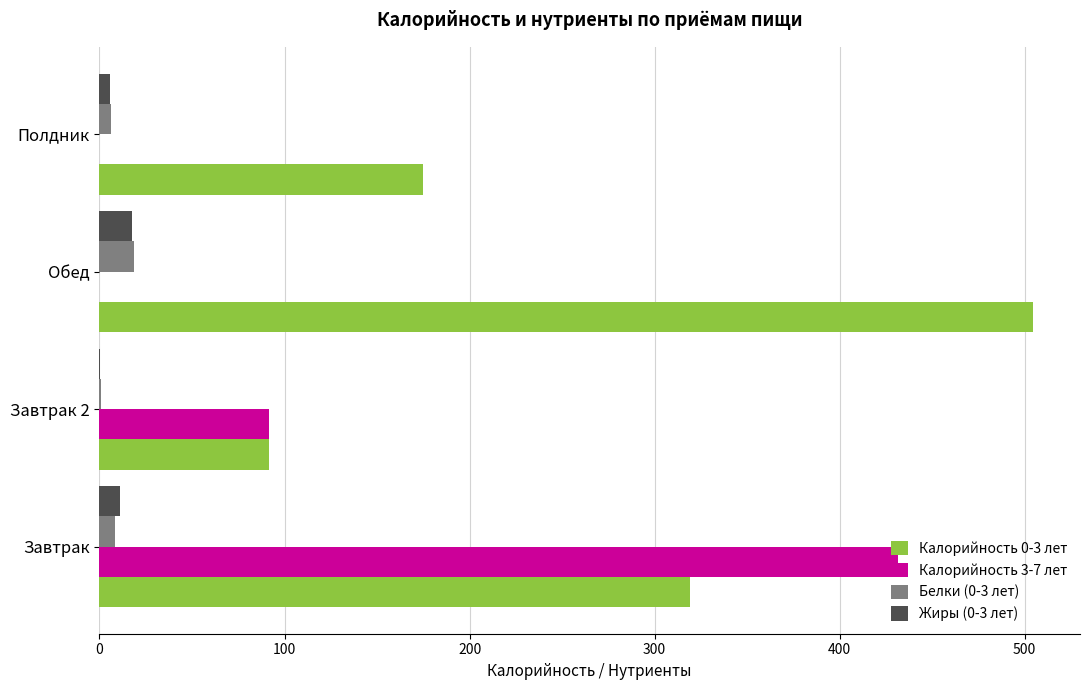

The value of Калорийность 0-3 лет at Полдник is 36.6. True or false?

False